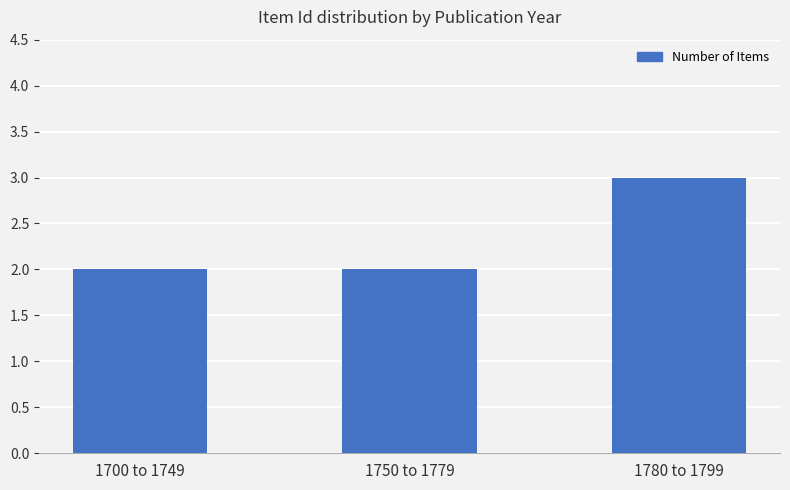

How many data points does each series have?

3